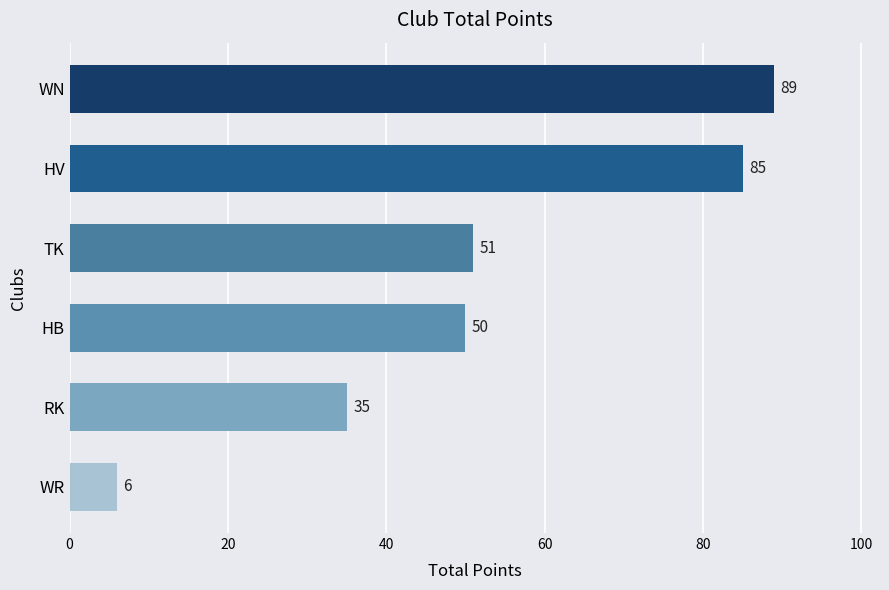

Rank the categories by value from highest to lowest.

WN, HV, TK, HB, RK, WR